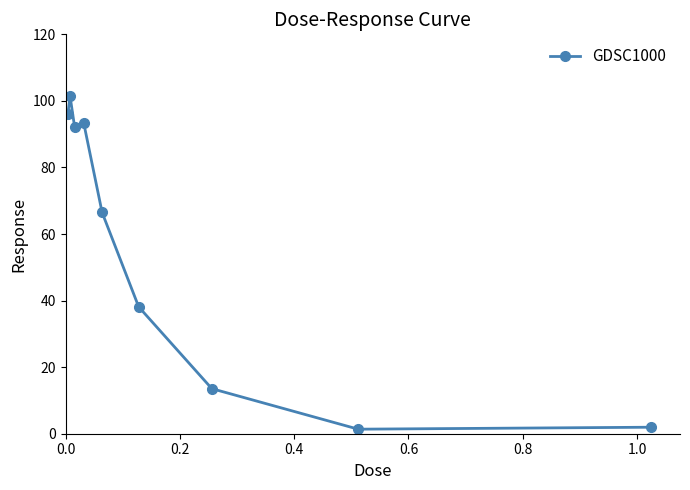

True or false: the data has more than 0 interior local peaks.

True